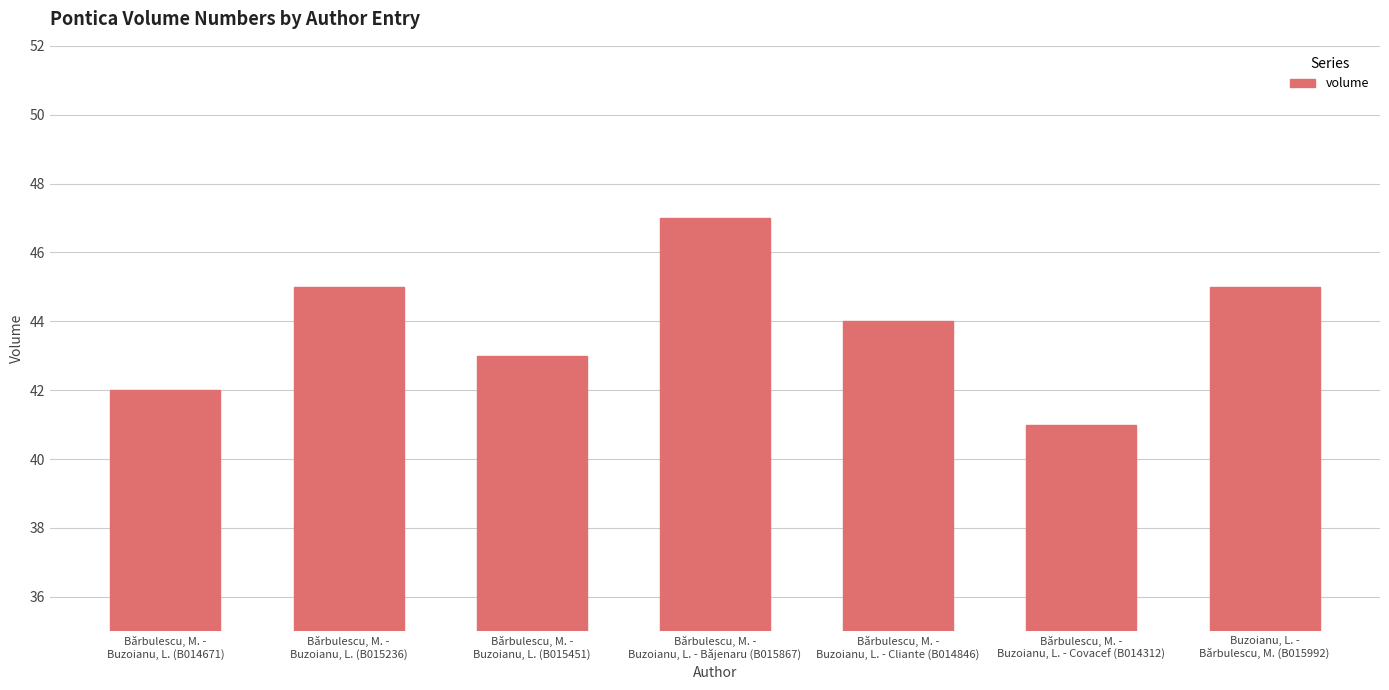

Count the values in the range 42 to 45.

5